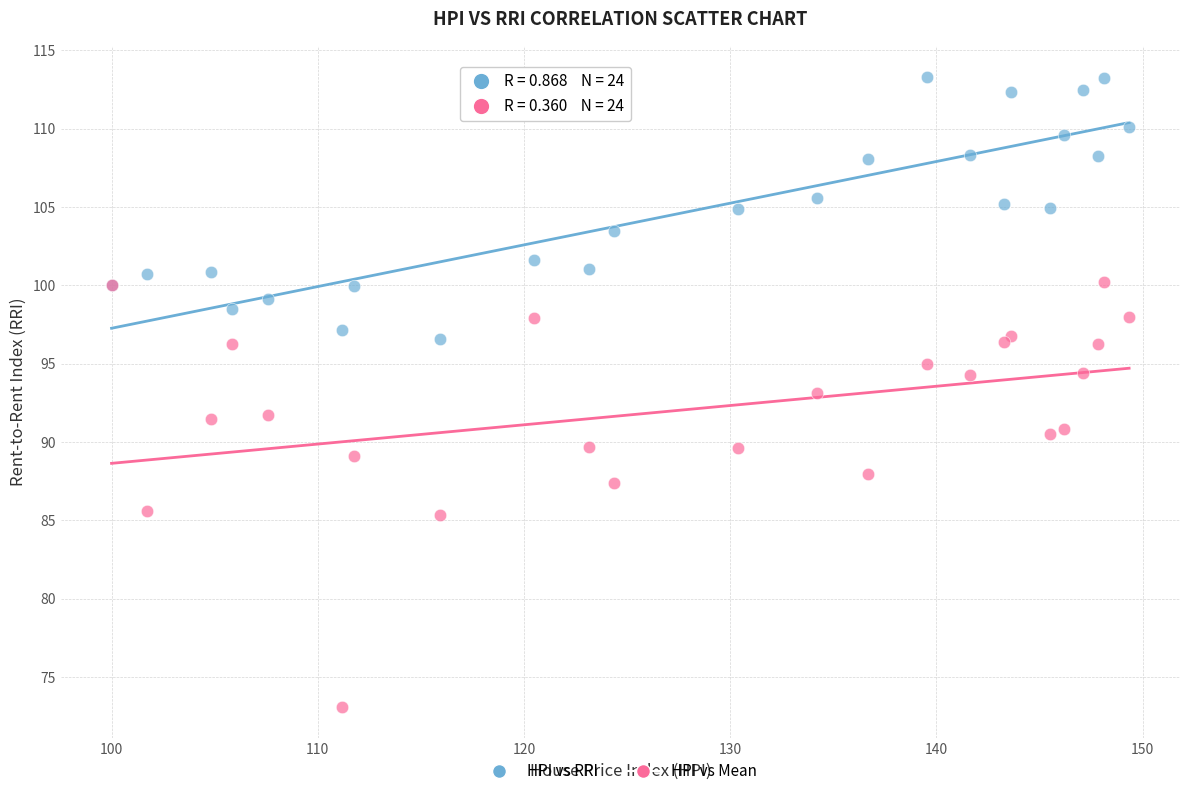

Which series has the widest spread of Y values?

HPI vs Mean